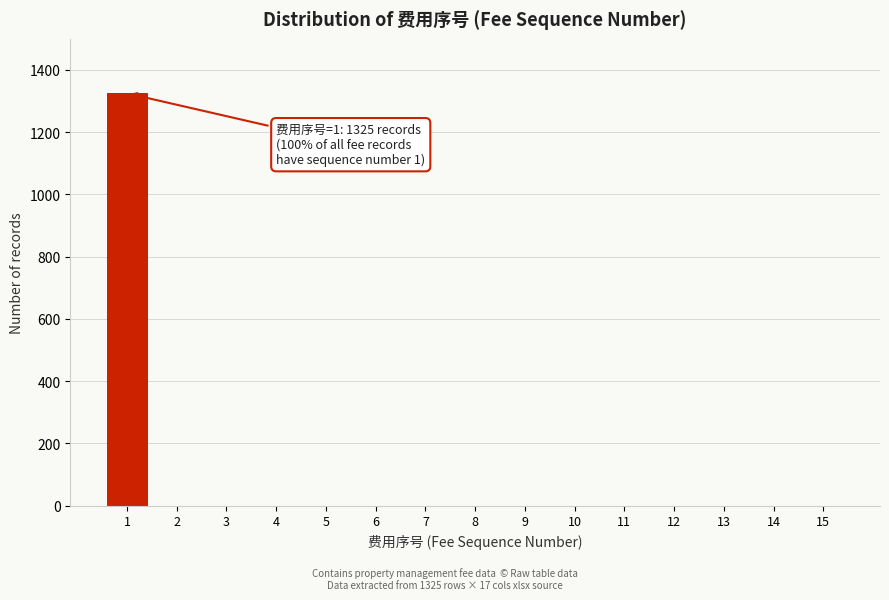

Reading left to right, transcribe all the data shown in this chart.

1=1325	2=0	3=0	4=0	5=0	6=0	7=0	8=0	9=0	10=0	11=0	12=0	13=0	14=0	15=0